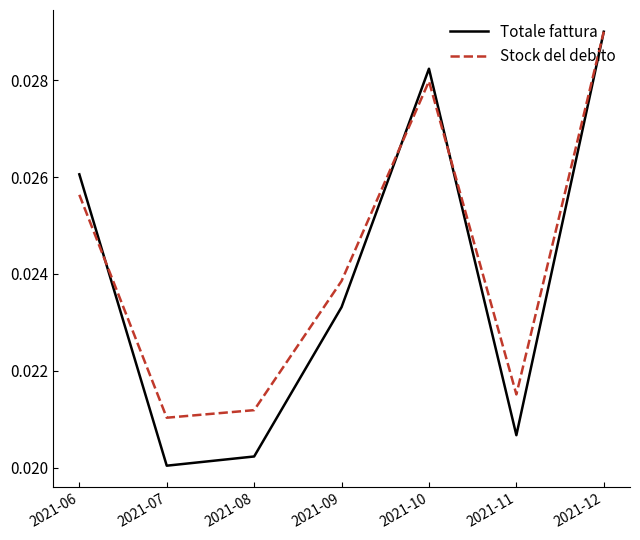

How many lines are shown in the chart?

2